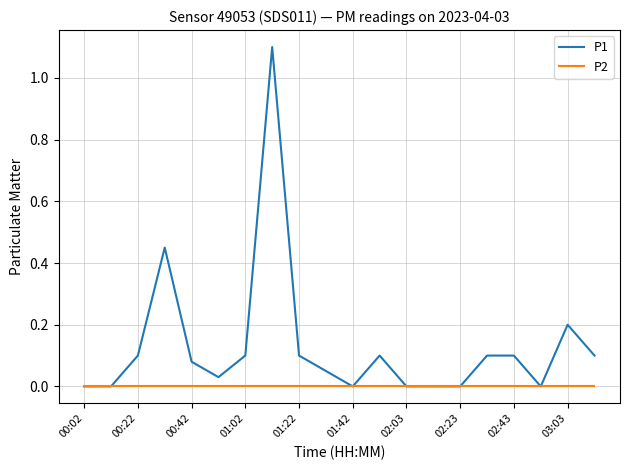

What is the maximum value for P1?

1.1